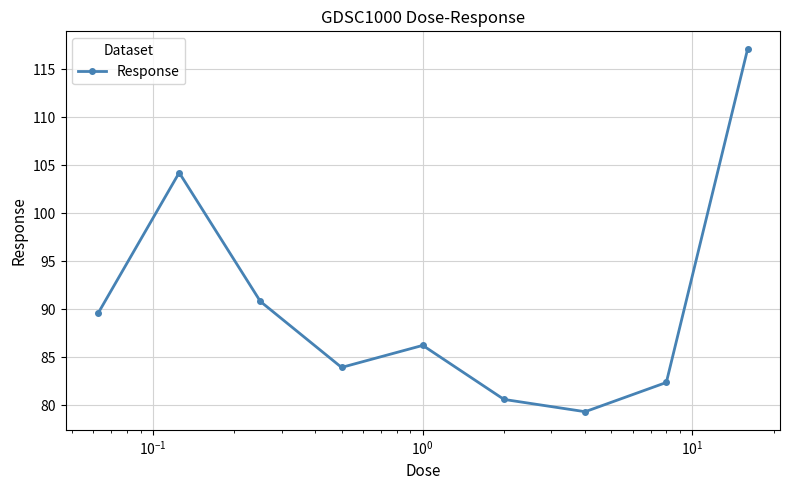

What is the minimum value shown in the chart?

79.3